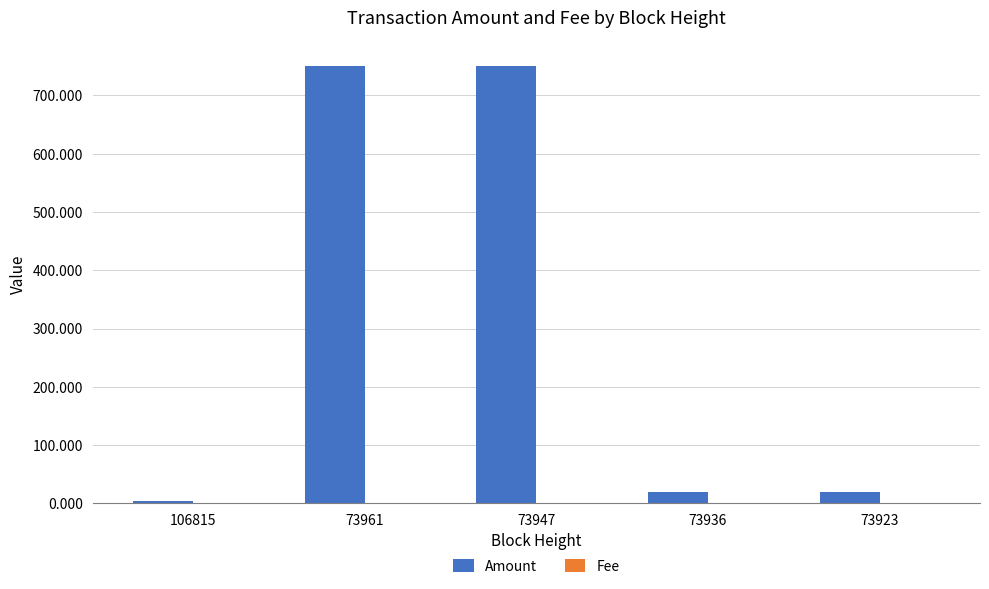

What is the highest value of the Amount series?

750.0